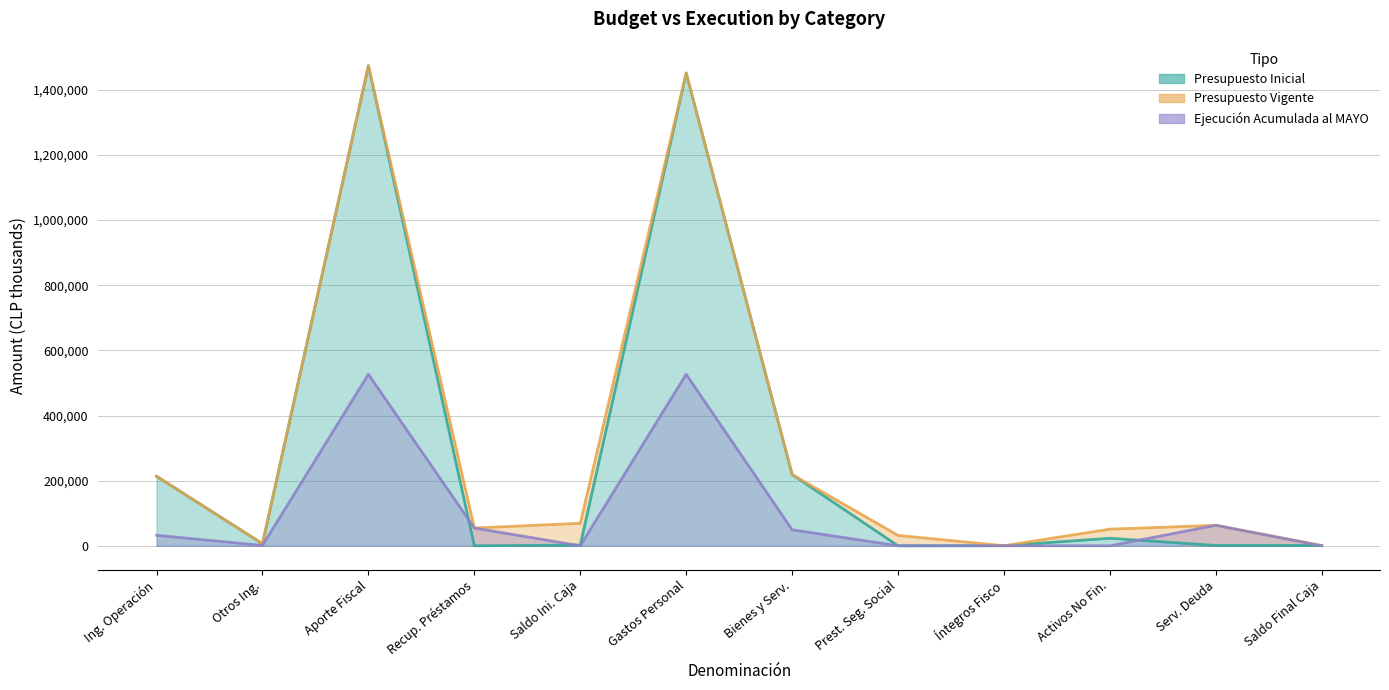

True or false: Presupuesto Inicial and Presupuesto Vigente intersect in this chart.

False